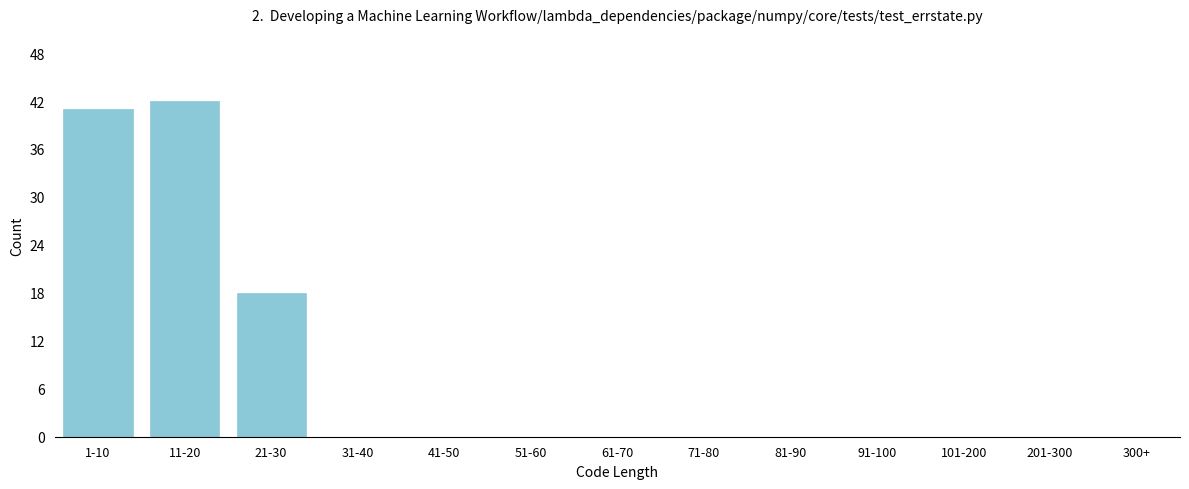

Reading right to left, what are all the values shown in this chart?

300+=0	201-300=0	101-200=0	91-100=0	81-90=0	71-80=0	61-70=0	51-60=0	41-50=0	31-40=0	21-30=18	11-20=42	1-10=41